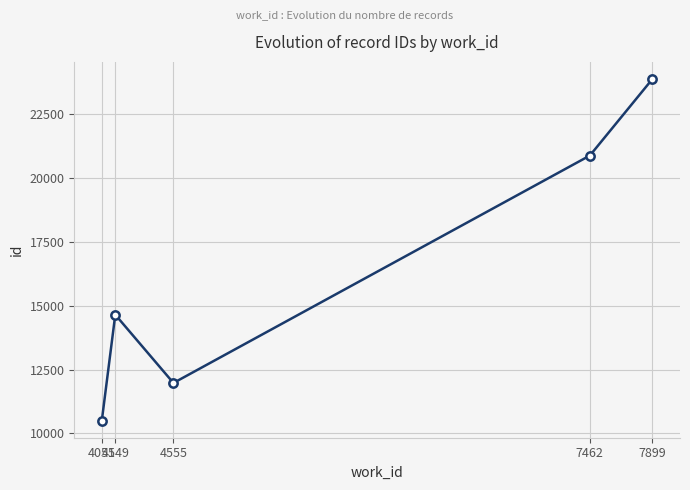

At which category does the data reach its first local valley?

4555